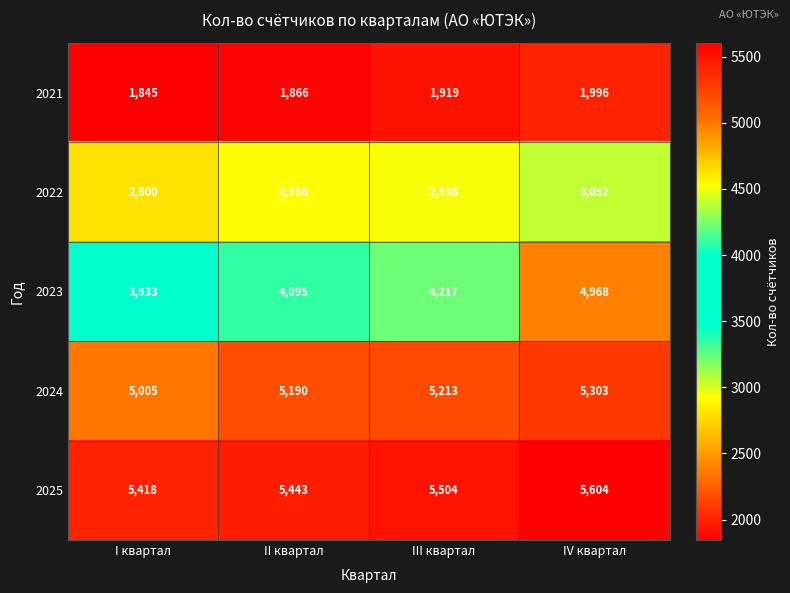

What is the difference between the maximum and minimum values in the 2025 series?

186